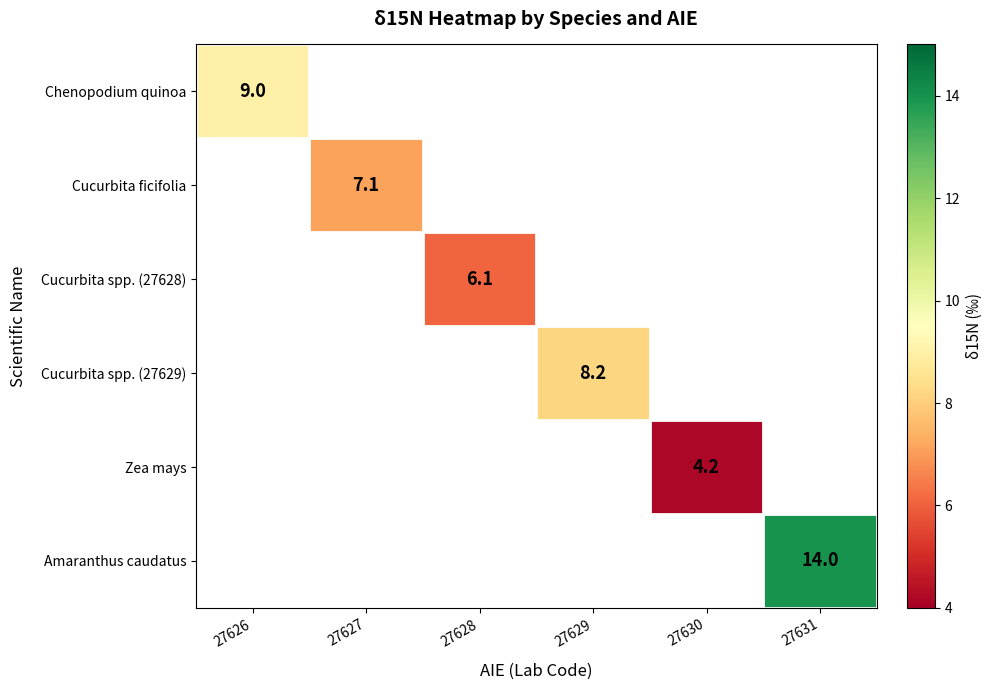

The Amaranthus caudatus series shows 14.0 at 27631. True or false?

True